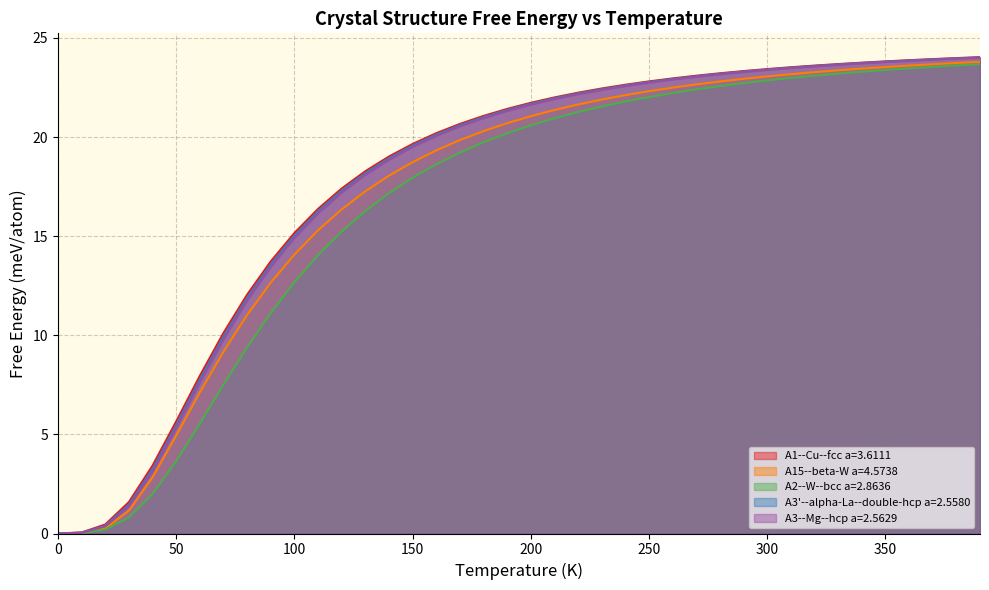

Which series has the largest total across all categories?

A1--Cu--fcc a=3.6111